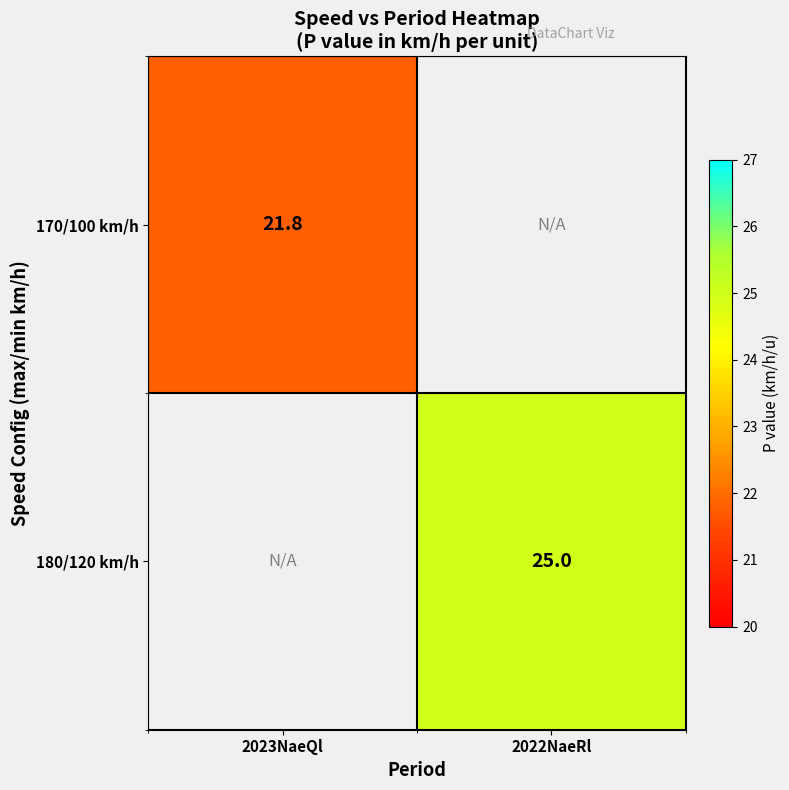

True or false: 180/120 km/h has a value of 9.7 at 2022NaeRl.

False